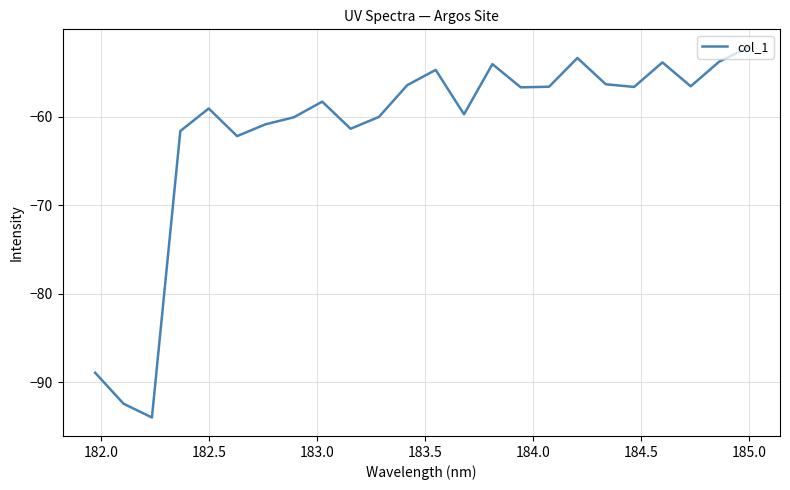

What is the maximum value shown in the chart?

-52.2